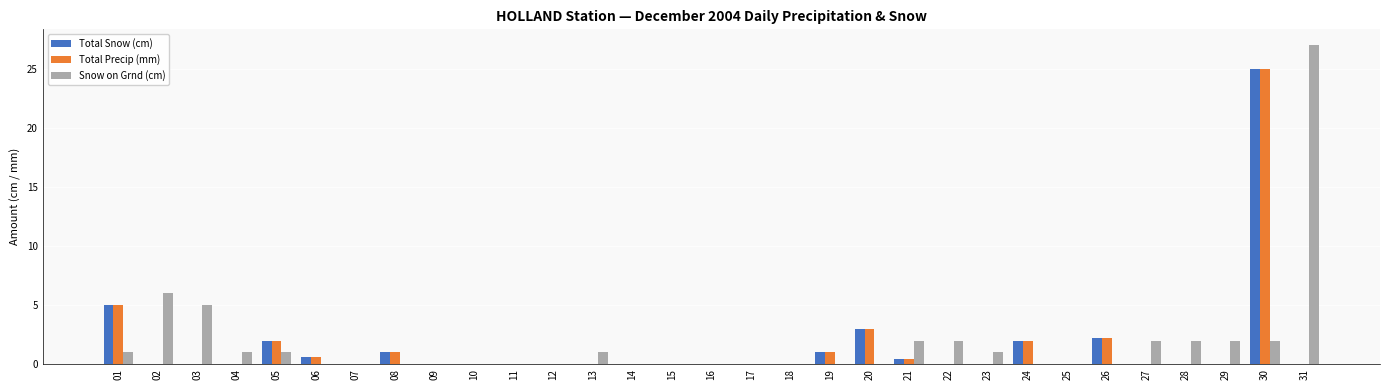

Are the bars grouped side by side (vs. stacked)?

Yes